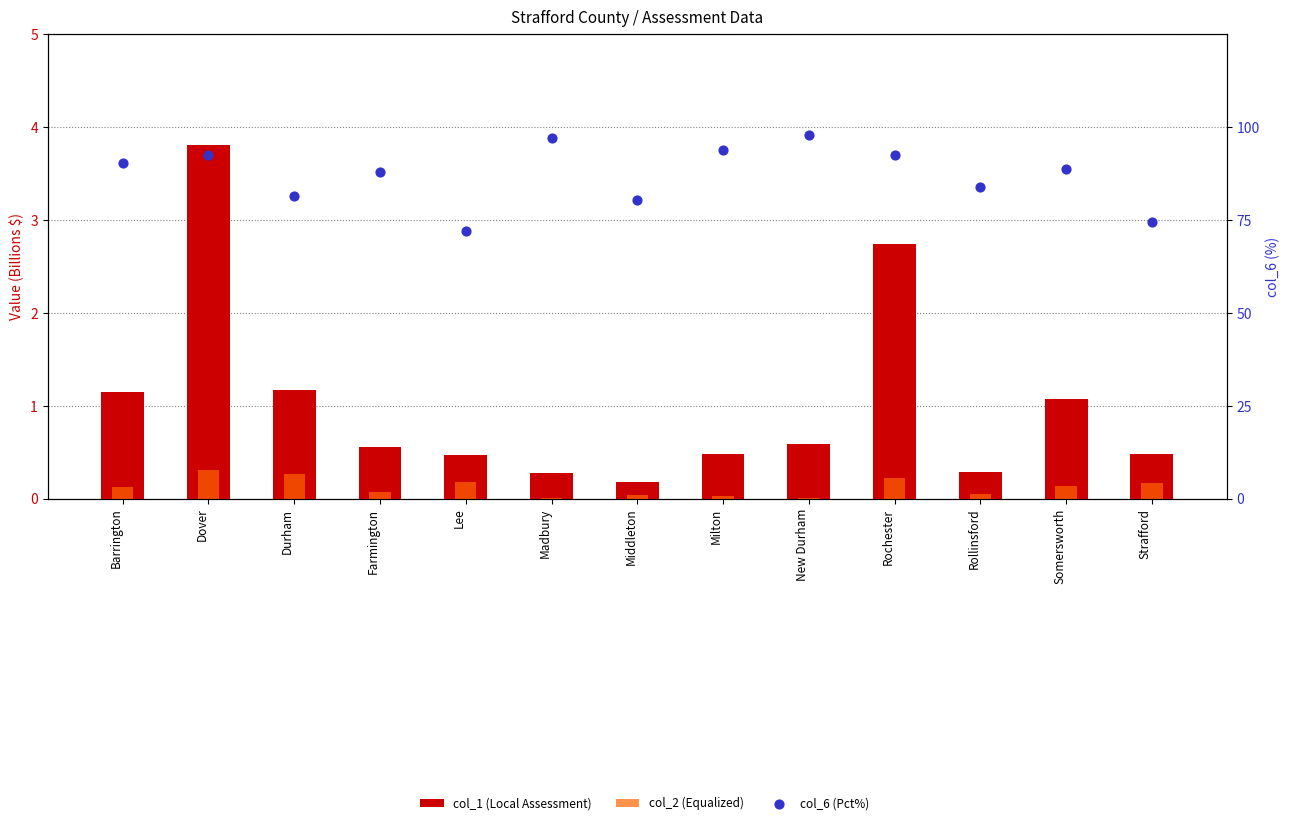

Which series has the largest Y range (max minus min)?

col_6 (Pct%)